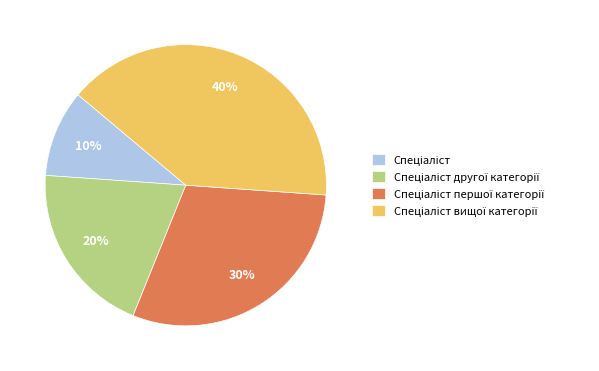

To the nearest percent, what is the difference between the largest and smallest slice percentages?

30%